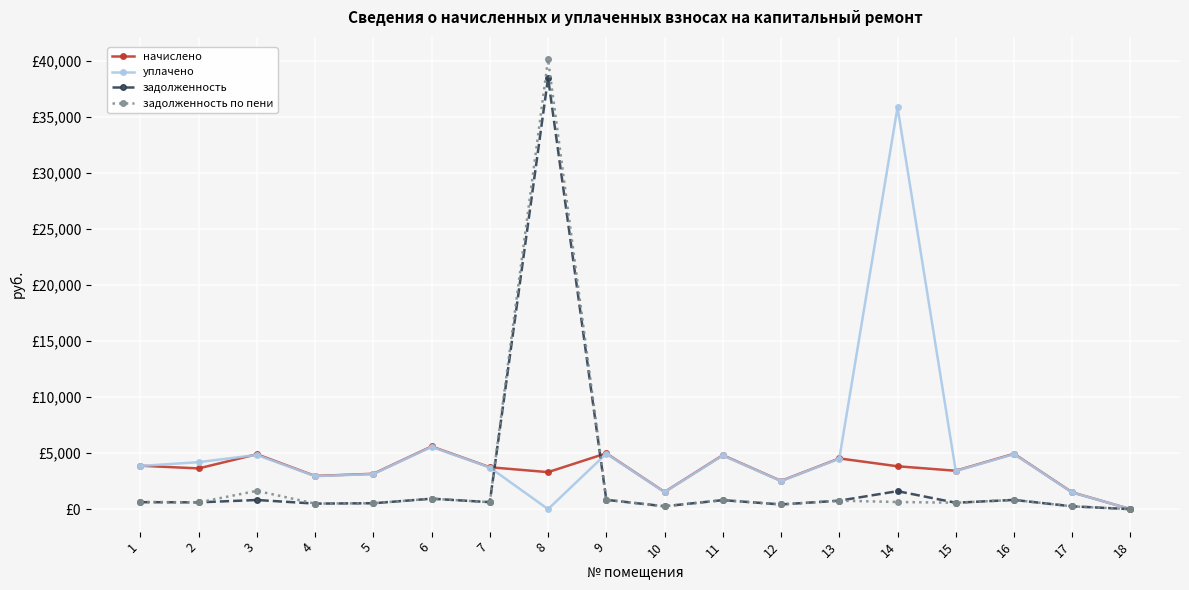

Where is the first local maximum for задолженность?

3